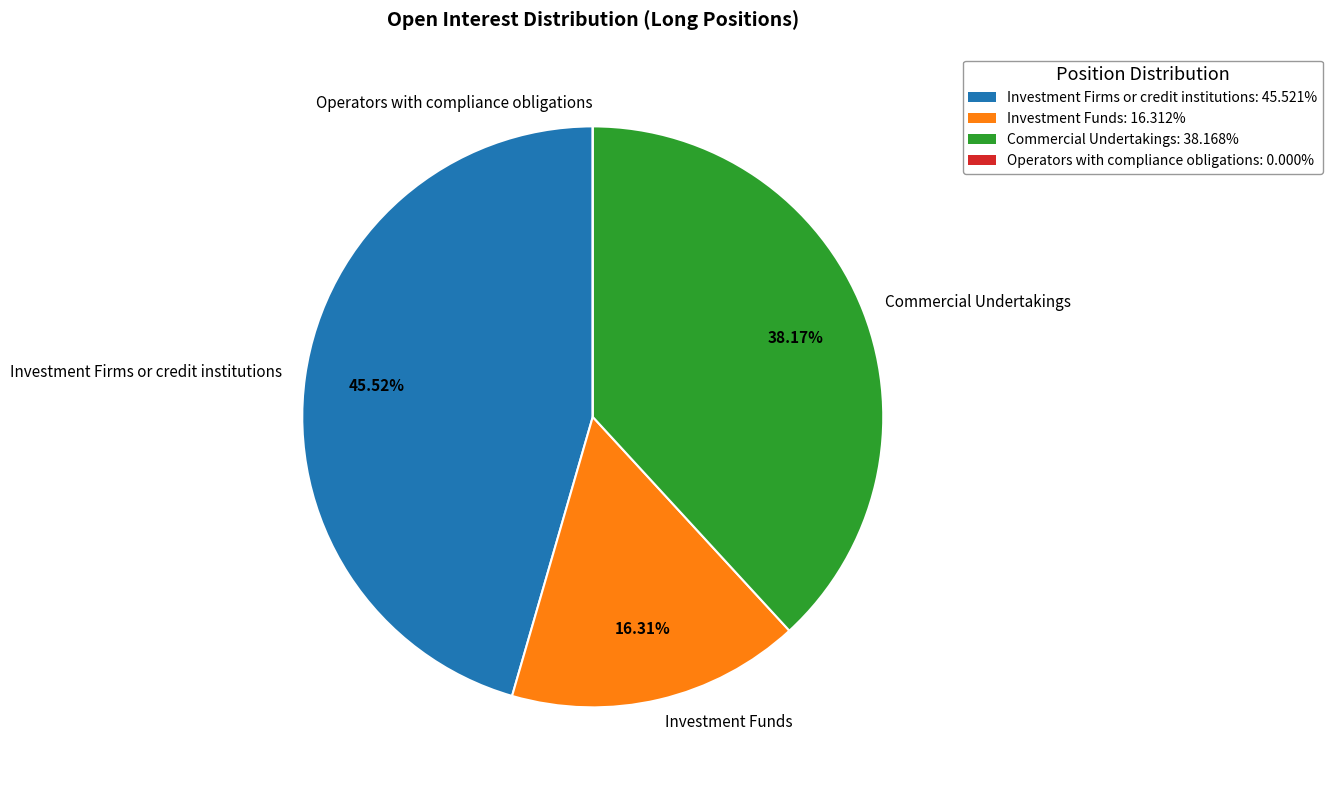

To the nearest percent, what percentage of the pie is Investment Firms or credit institutions?

46%